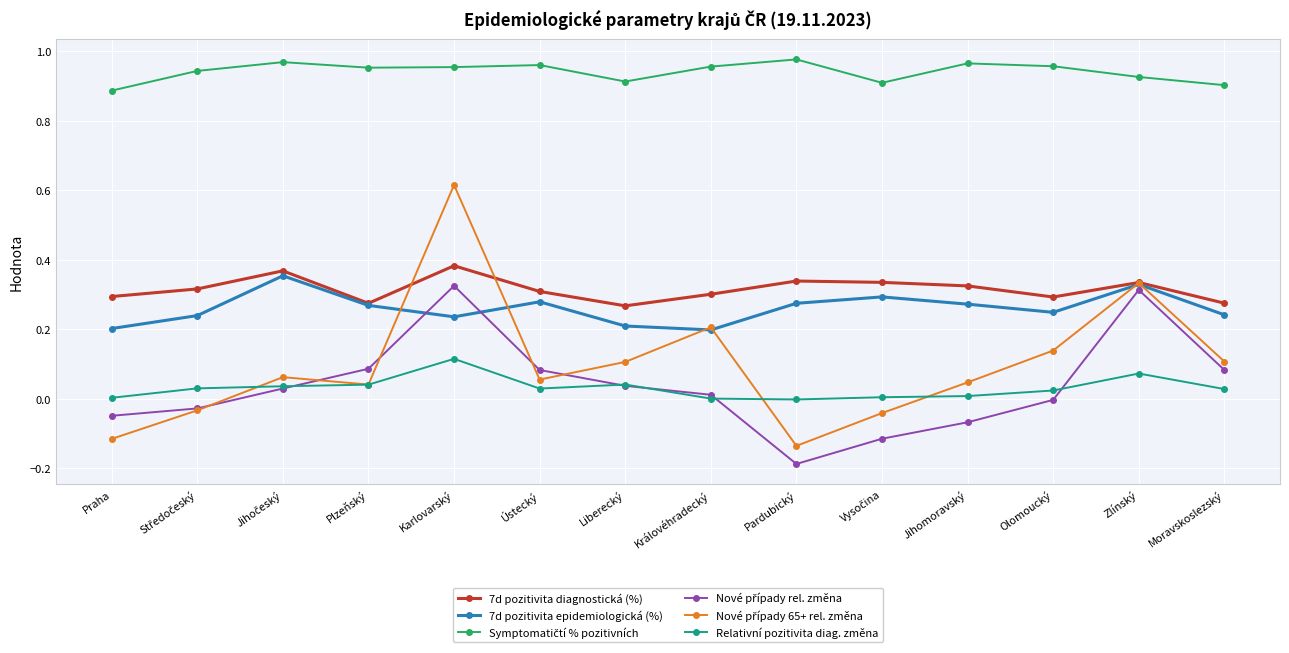

What is the label of the 5th point from the left?

Karlovarský